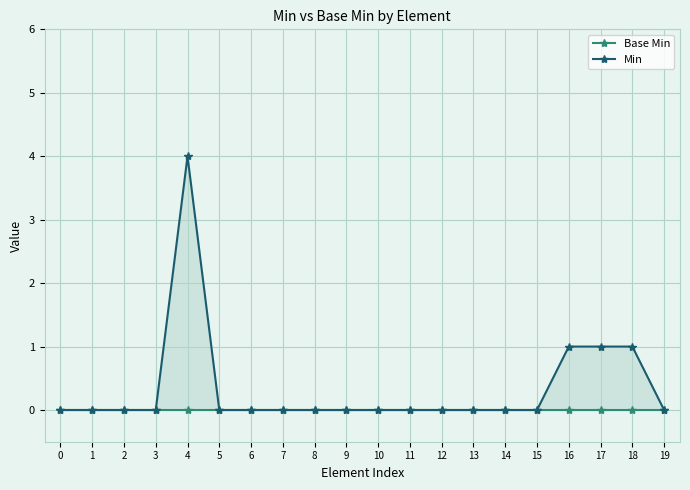

Between 3 and 17, which series saw the biggest shift?

Min